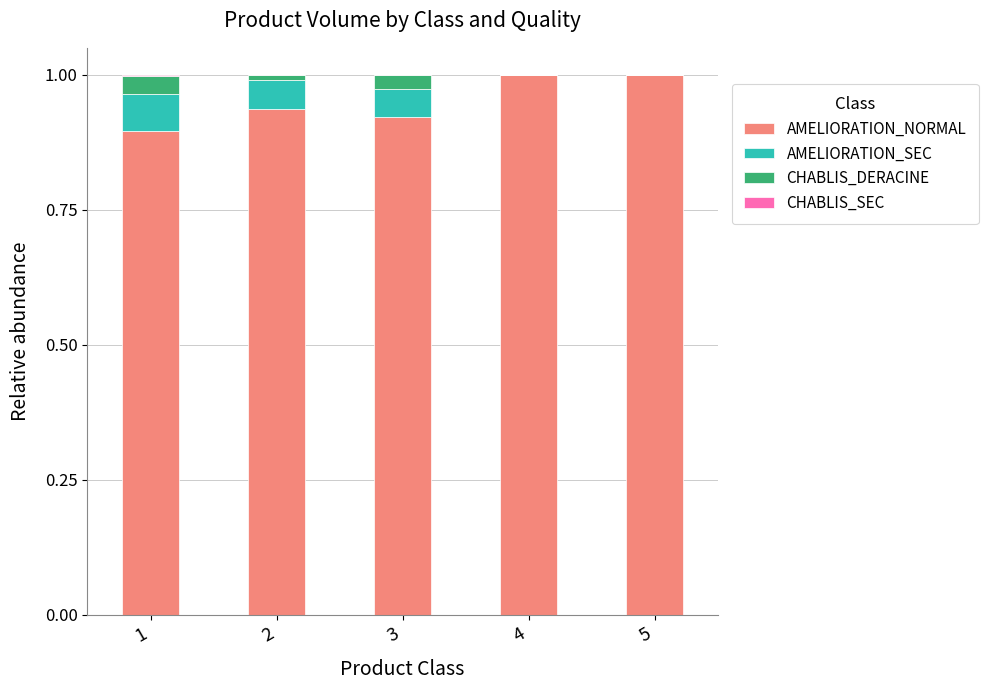

What is the total value across all series at 5?

1.0